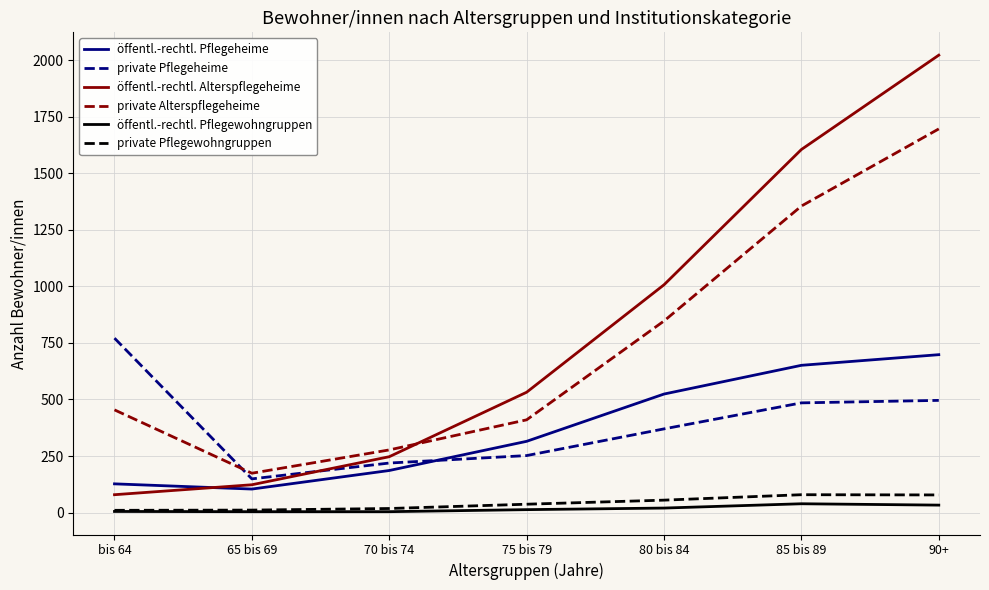

Where is the first local minimum for öffentl.-rechtl. Pflegeheime?

65 bis 69